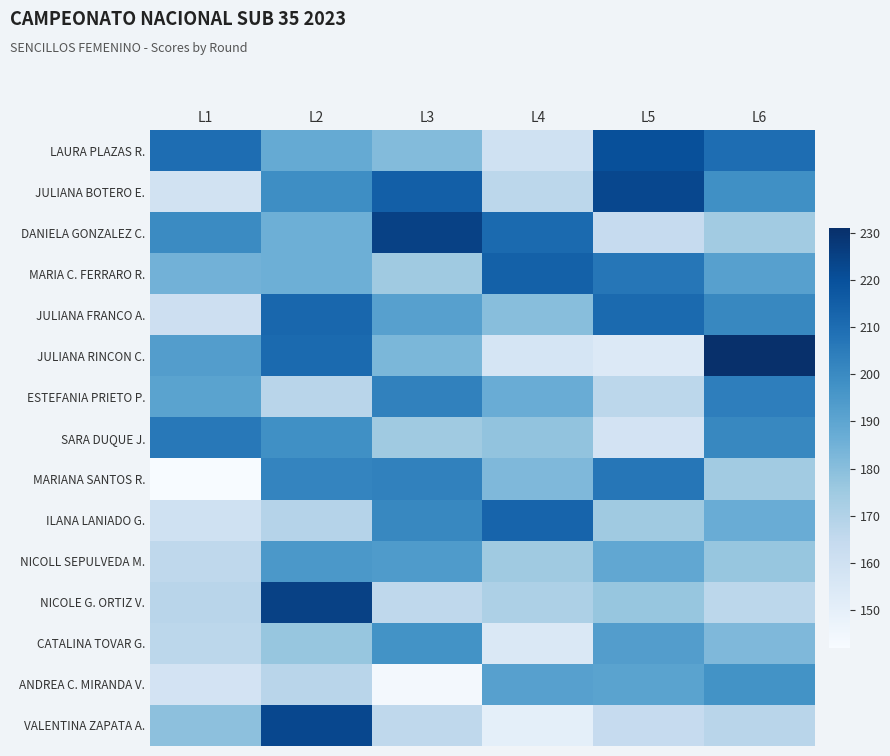

List the series in order of their peak value, lowest first.

NICOLL SEPULVEDA M., CATALINA TOVAR G., ANDREA C. MIRANDA V., ESTEFANIA PRIETO P., SARA DUQUE J., MARIANA SANTOS R., JULIANA FRANCO A., ILANA LANIADO G., MARIA C. FERRARO R., LAURA PLAZAS R., JULIANA BOTERO E., VALENTINA ZAPATA A., DANIELA GONZALEZ C., NICOLE G. ORTIZ V., JULIANA RINCON C.